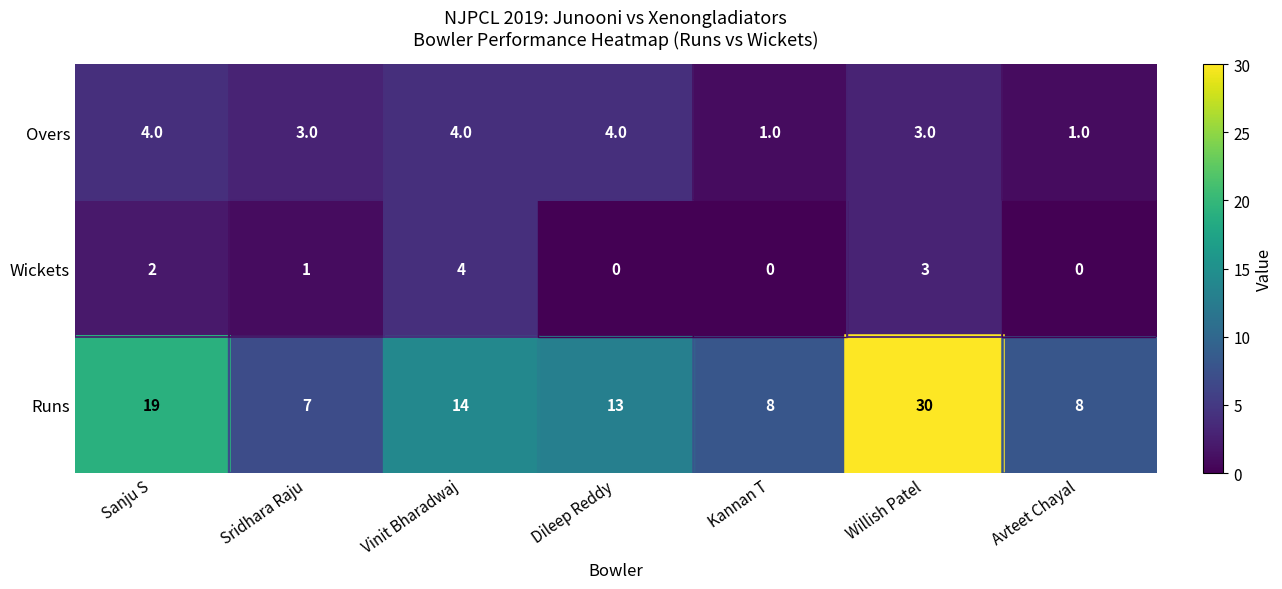

What is the difference between the maximum and minimum values in the Wickets series?

4